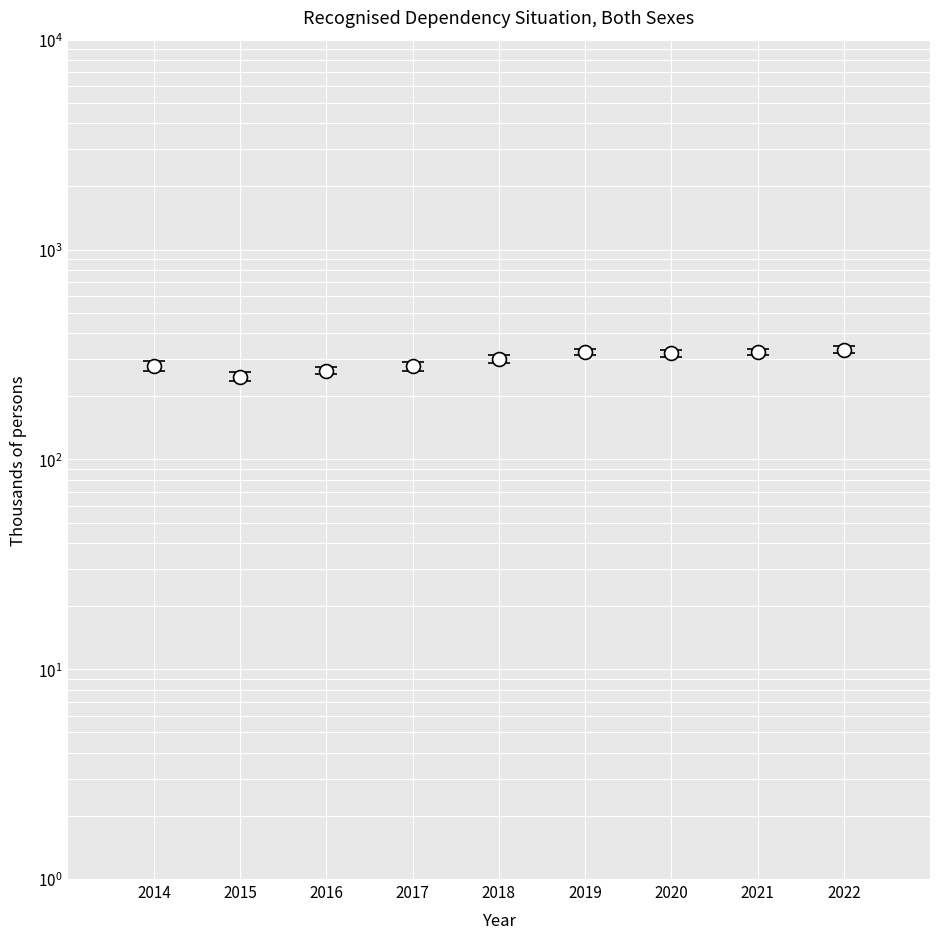

What are all the series names shown in the legend?

Persons in a dependency situation, Persons with disabilities